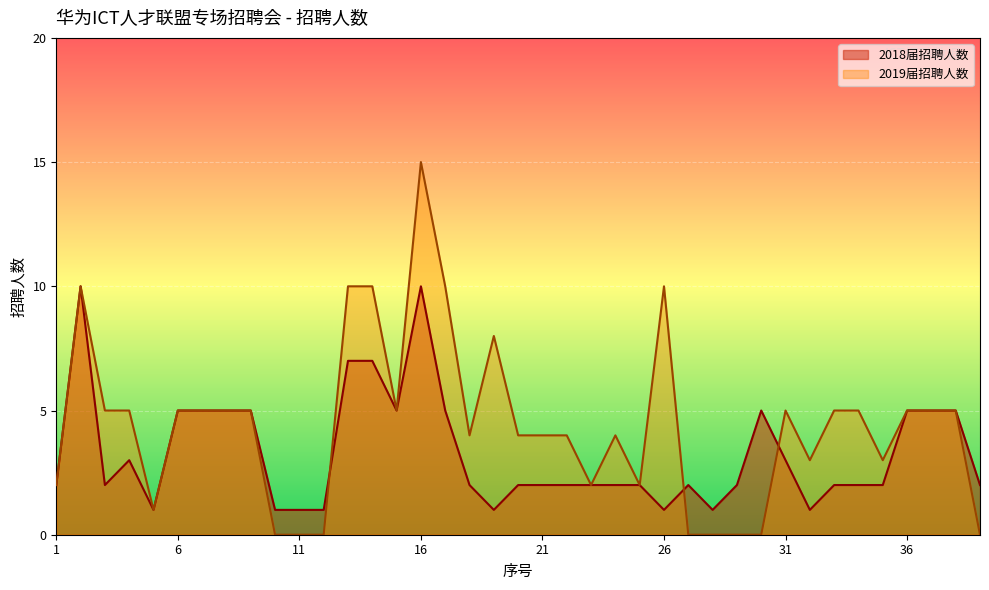

Which has a higher value, 6 or 17?

6